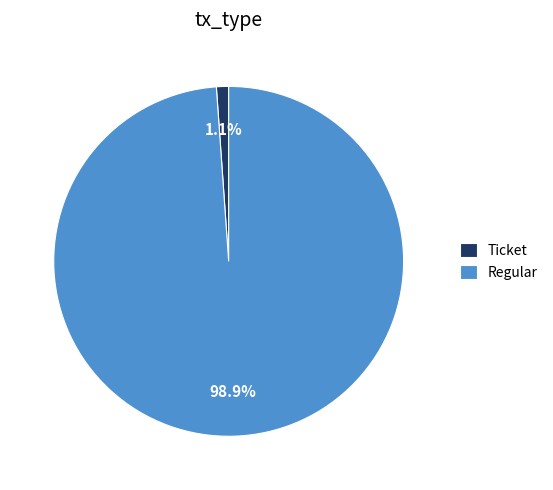

Between Regular and Ticket, which is larger?

Regular